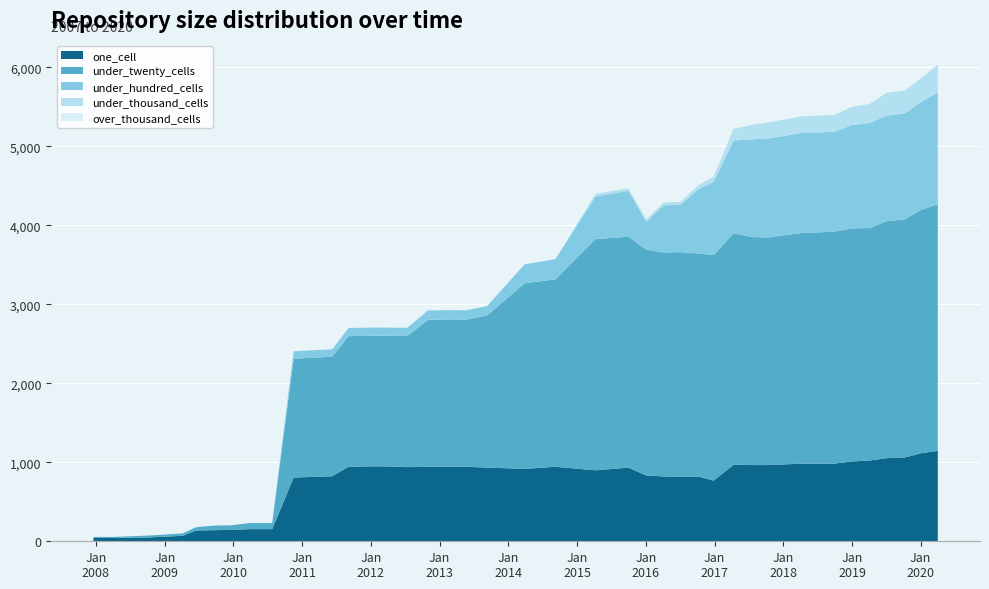

Reading left to right, list all the values displayed in this chart.

one_cell: 2007-12-19=42	2008-04-01=42	2008-10-10=49	2009-04-06=69	2009-06-17=137	2009-09-25=141	2009-12-16=144	2010-04-01=154	2010-07-26=154	2010-11-17=807	2011-06-10=824	2011-09-05=945	2012-01-18=949	2012-03-26=948	2012-07-13=939	2012-10-31=942	2012-12-11=942	2013-02-20=945	2013-05-21=943	2013-09-10=933	2014-03-28=917	2014-09-08=943	2015-04-09=899	2015-10-01=933	2016-01-04=833	2016-04-05=821	2016-07-04=818	2016-10-07=820	2016-12-27=768	2017-04-12=969	2017-07-24=965	2017-10-12=965	2018-04-09=983	2018-09-28=983	2019-01-01=1011	2019-04-06=1023	2019-07-01=1052	2019-10-09=1061	2020-01-01=1114	2020-04-01=1145
under_twenty_cells: 2007-12-19=13	2008-04-01=13	2008-10-10=24	2009-04-06=30	2009-06-17=42	2009-09-25=58	2009-12-16=58	2010-04-01=77	2010-07-26=77	2010-11-17=1504	2011-06-10=1513	2011-09-05=1652	2012-01-18=1653	2012-03-26=1654	2012-07-13=1661	2012-10-31=1863	2012-12-11=1863	2013-02-20=1863	2013-05-21=1863	2013-09-10=1926	2014-03-28=2349	2014-09-08=2373	2015-04-09=2927	2015-10-01=2923	2016-01-04=2858	2016-04-05=2836	2016-07-04=2843	2016-10-07=2824	2016-12-27=2856	2017-04-12=2931	2017-07-24=2886	2017-10-12=2882	2018-04-09=2921	2018-09-28=2936	2019-01-01=2951	2019-04-06=2943	2019-07-01=2998	2019-10-09=3015	2020-01-01=3078	2020-04-01=3123
under_hundred_cells: 2007-12-19=0	2008-04-01=0	2008-10-10=0	2009-04-06=0	2009-06-17=0	2009-09-25=0	2009-12-16=0	2010-04-01=0	2010-07-26=0	2010-11-17=94	2011-06-10=94	2011-09-05=104	2012-01-18=104	2012-03-26=103	2012-07-13=103	2012-10-31=118	2012-12-11=118	2013-02-20=118	2013-05-21=118	2013-09-10=118	2014-03-28=240	2014-09-08=257	2015-04-09=540	2015-10-01=581	2016-01-04=353	2016-04-05=597	2016-07-04=601	2016-10-07=814	2016-12-27=927	2017-04-12=1174	2017-07-24=1239	2017-10-12=1252	2018-04-09=1266	2018-09-28=1265	2019-01-01=1308	2019-04-06=1331	2019-07-01=1337	2019-10-09=1342	2020-01-01=1367	2020-04-01=1415
under_thousand_cells: 2007-12-19=0	2008-04-01=0	2008-10-10=0	2009-04-06=0	2009-06-17=0	2009-09-25=0	2009-12-16=0	2010-04-01=0	2010-07-26=0	2010-11-17=0	2011-06-10=0	2011-09-05=0	2012-01-18=0	2012-03-26=0	2012-07-13=0	2012-10-31=0	2012-12-11=0	2013-02-20=0	2013-05-21=0	2013-09-10=0	2014-03-28=0	2014-09-08=0	2015-04-09=32	2015-10-01=32	2016-01-04=32	2016-04-05=34	2016-07-04=35	2016-10-07=51	2016-12-27=66	2017-04-12=147	2017-07-24=185	2017-10-12=204	2018-04-09=211	2018-09-28=213	2019-01-01=231	2019-04-06=241	2019-07-01=289	2019-10-09=290	2020-01-01=301	2020-04-01=351
over_thousand_cells: 2007-12-19=0	2008-04-01=0	2008-10-10=0	2009-04-06=0	2009-06-17=0	2009-09-25=0	2009-12-16=0	2010-04-01=0	2010-07-26=0	2010-11-17=0	2011-06-10=0	2011-09-05=0	2012-01-18=0	2012-03-26=0	2012-07-13=0	2012-10-31=0	2012-12-11=0	2013-02-20=0	2013-05-21=0	2013-09-10=0	2014-03-28=0	2014-09-08=0	2015-04-09=0	2015-10-01=0	2016-01-04=0	2016-04-05=0	2016-07-04=0	2016-10-07=0	2016-12-27=0	2017-04-12=0	2017-07-24=0	2017-10-12=0	2018-04-09=0	2018-09-28=0	2019-01-01=0	2019-04-06=0	2019-07-01=0	2019-10-09=0	2020-01-01=0	2020-04-01=0